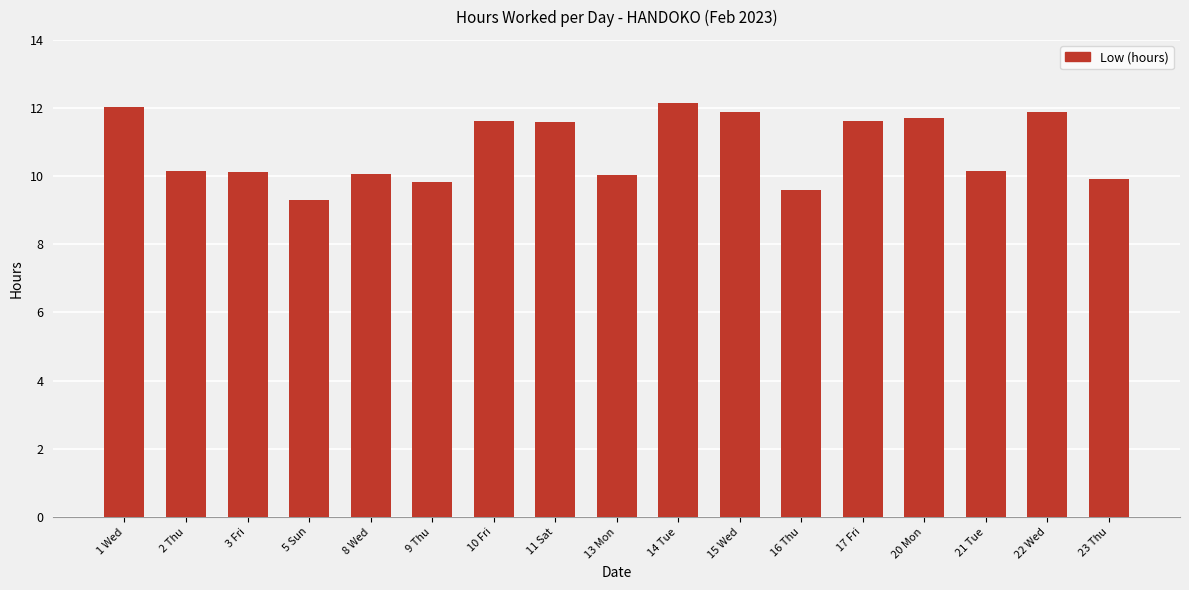

Which has a higher value, 8 Wed or 17 Fri?

17 Fri